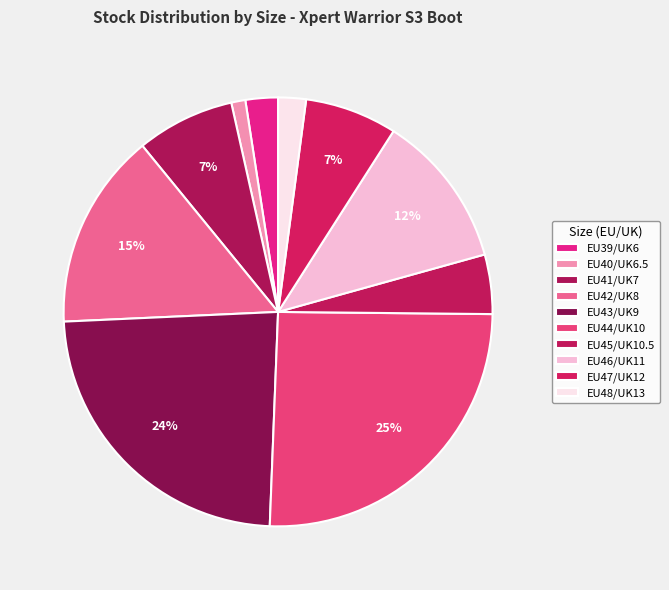

How many segments does this pie chart have?

10